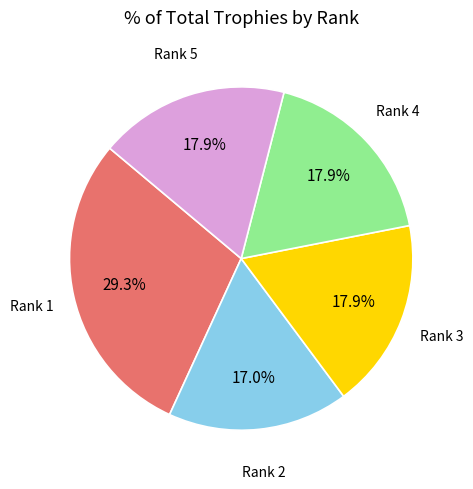

Which category has the biggest portion of the pie?

Rank 1